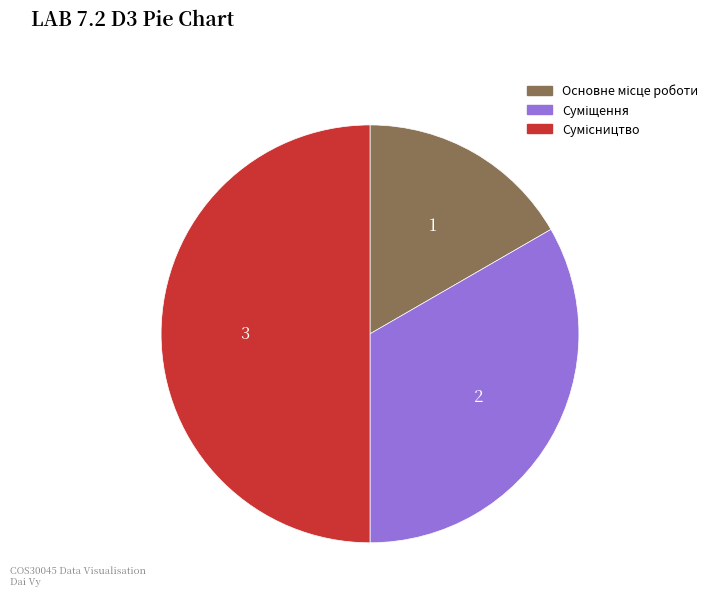

Does Сумісництво represent more than half of the total?

No